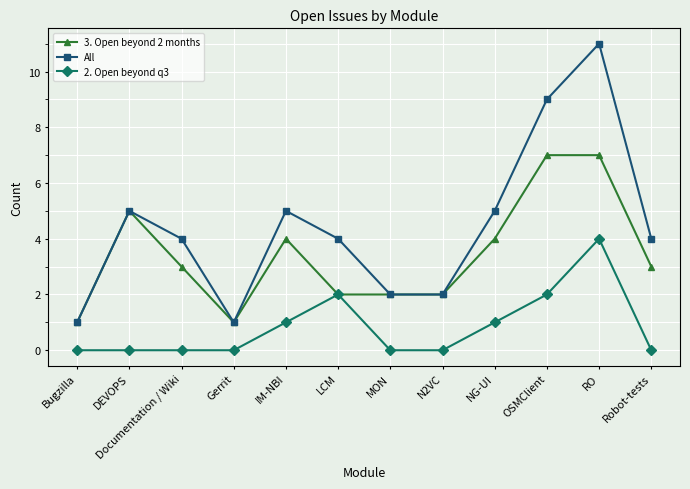

Which series has the widest spread of values?

All